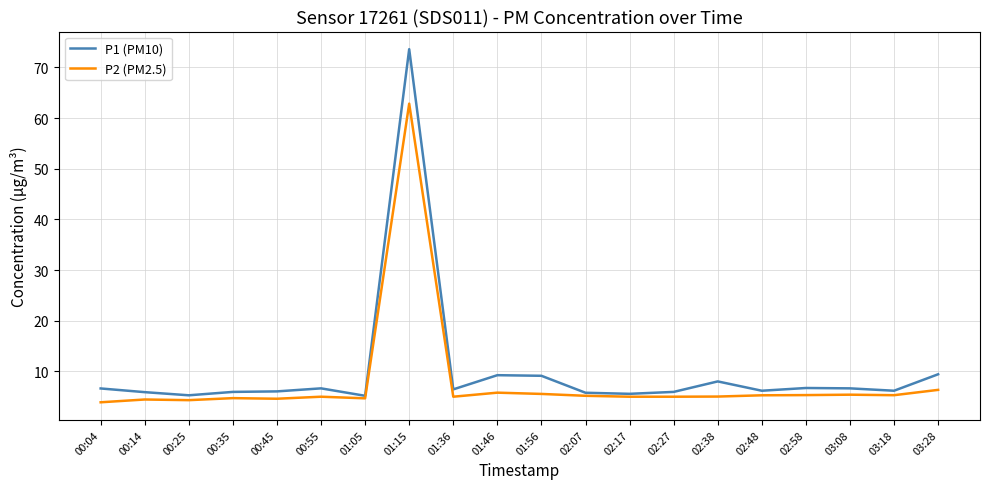

What is the greatest value displayed?

73.6